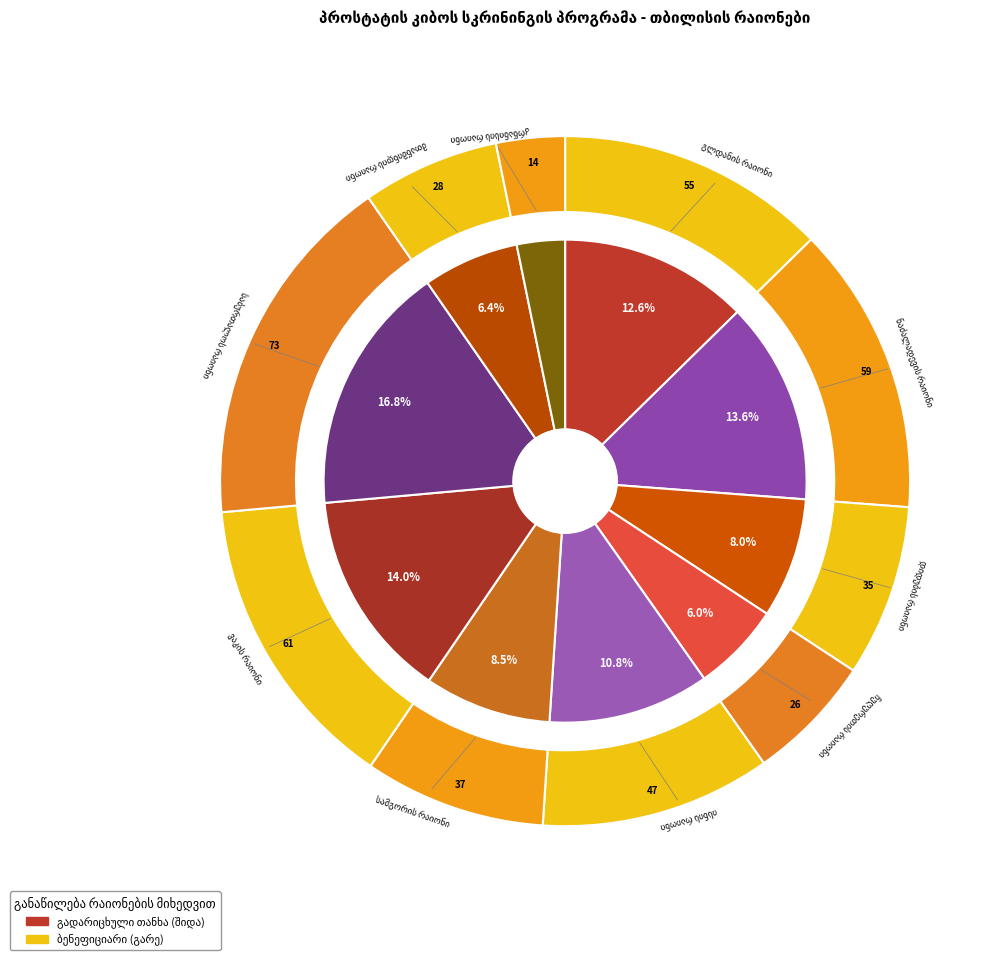

Which slice is the smallest?

კრწანისის რაიონი